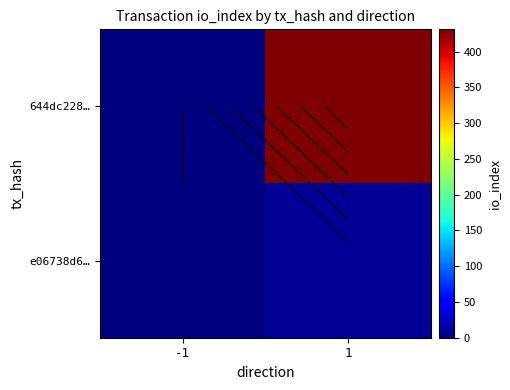

What is the sum of all 644dc228… values?

430